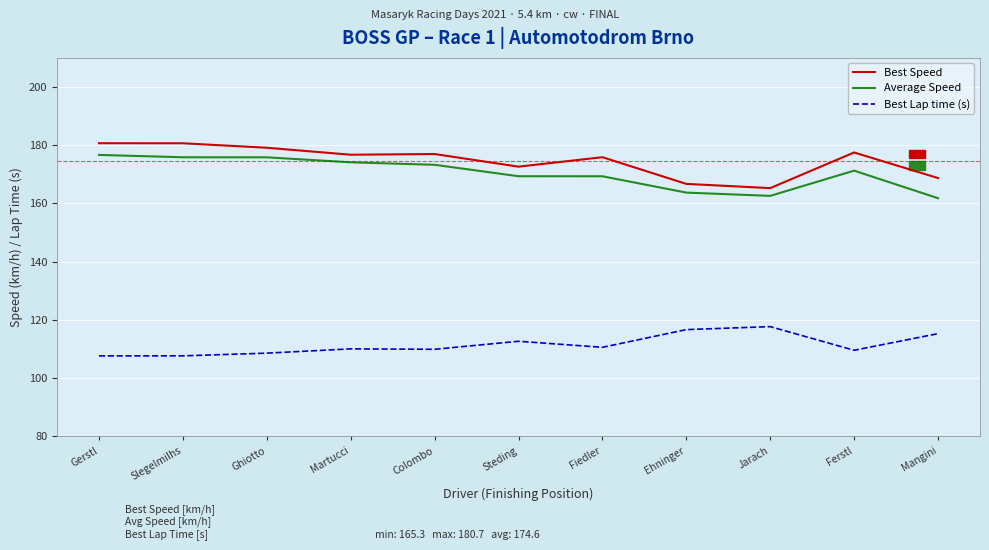

What position from the right is Steding?

6